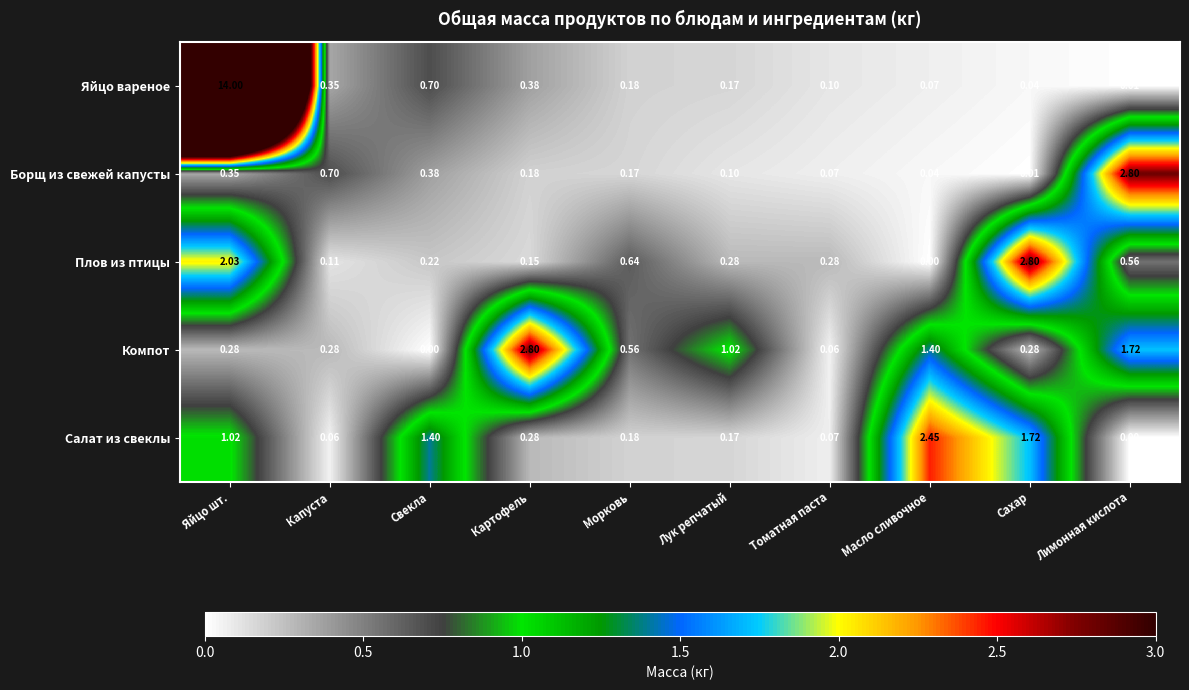

At which label is Плов из птицы closest to 1?

Морковь